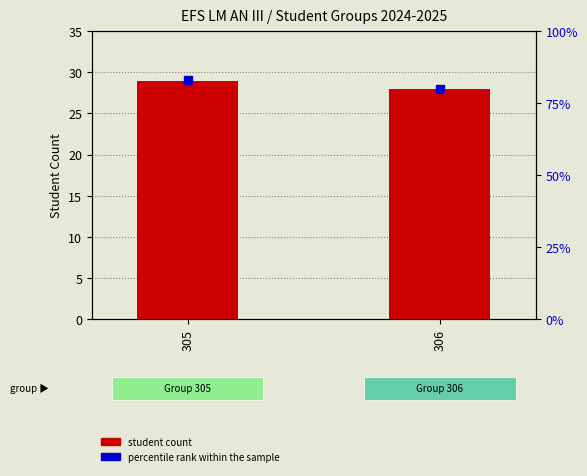

Between 305 and 306, which is larger?

305